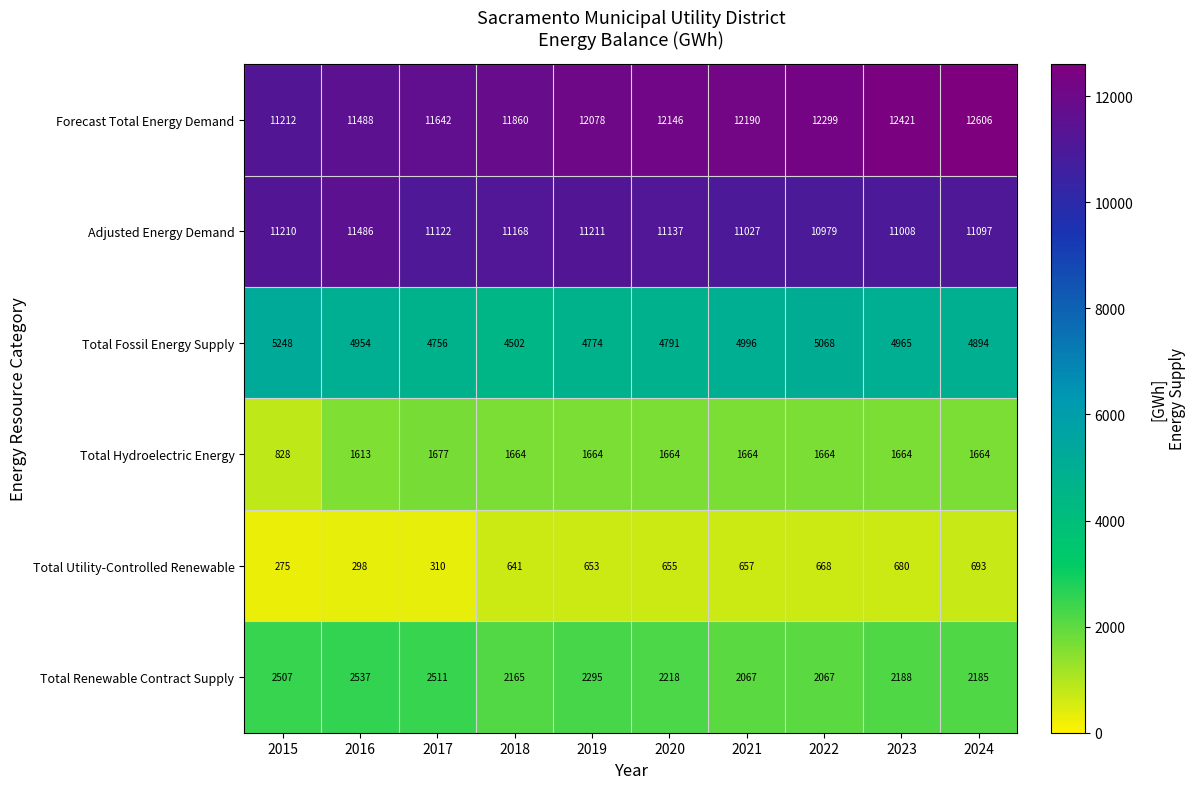

Which series has the largest range (max minus min)?

Forecast Total Energy Demand